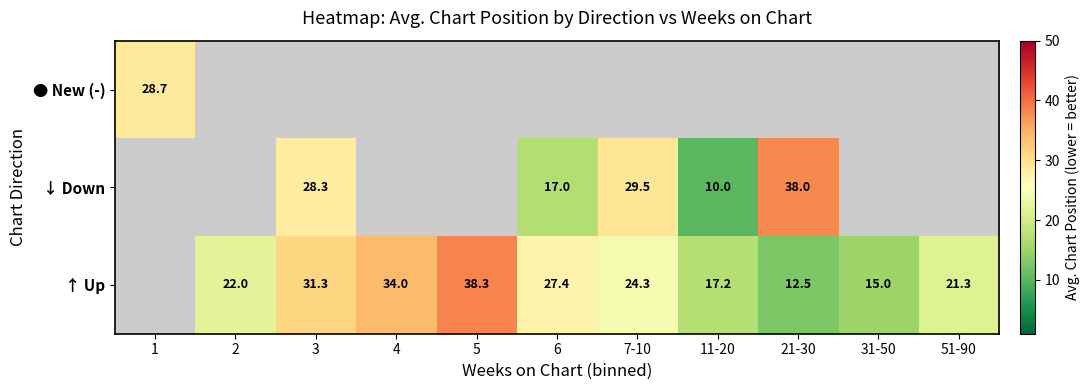

Is it true that ↑ Up equals 9.6 at 31-50?

False